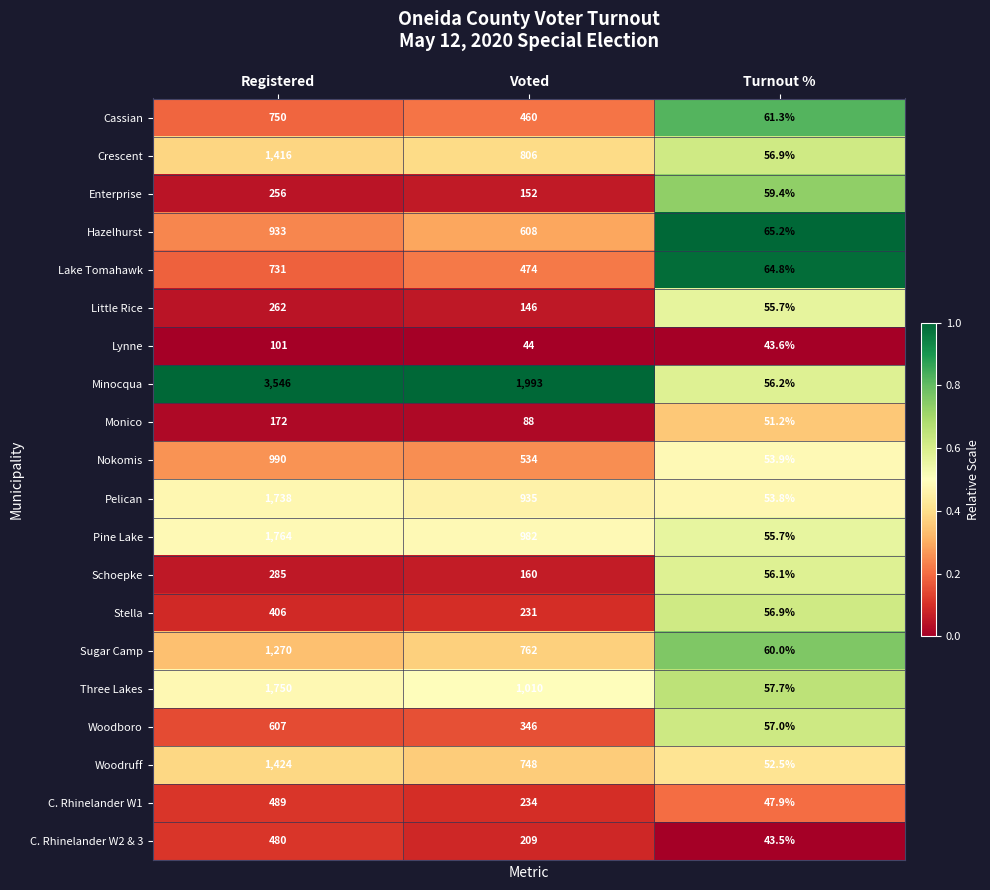

Which series has the widest spread of values?

Minocqua